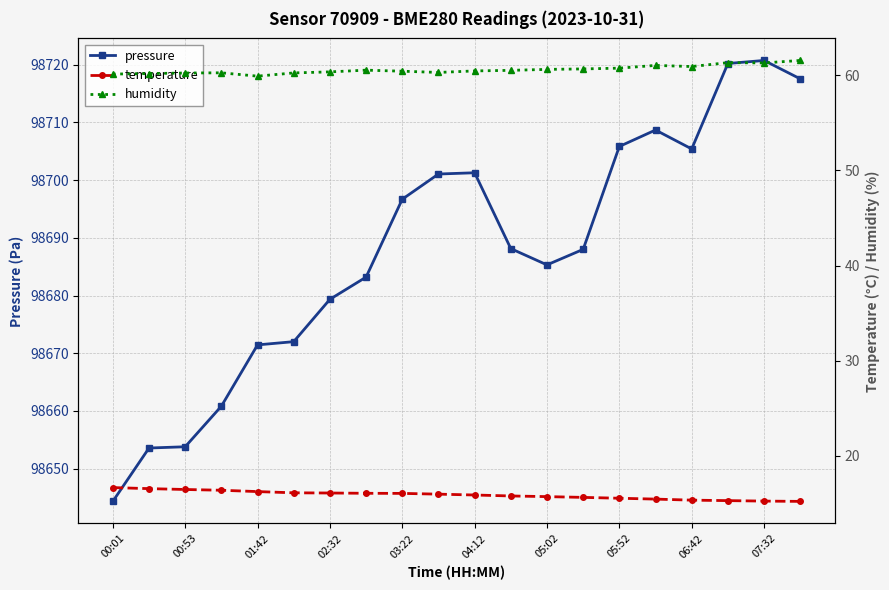

Reading left to right, list all the values displayed in this chart.

pressure: 98644.3	98653.6	98653.8	98660.8	98671.4	98672.0	98679.3	98683.2	98696.7	98701.1	98701.3	98688.1	98685.3	98688.0	98705.8	98708.7	98705.4	98720.2	98720.8	98717.6
temperature: 16.7	16.6	16.5	16.4	16.2	16.1	16.1	16.1	16.1	16.0	15.9	15.8	15.7	15.6	15.6	15.5	15.3	15.3	15.2	15.2
humidity: 60.1	60.2	60.2	60.3	59.9	60.2	60.4	60.5	60.4	60.3	60.5	60.5	60.6	60.7	60.8	61.0	60.9	61.3	61.3	61.6